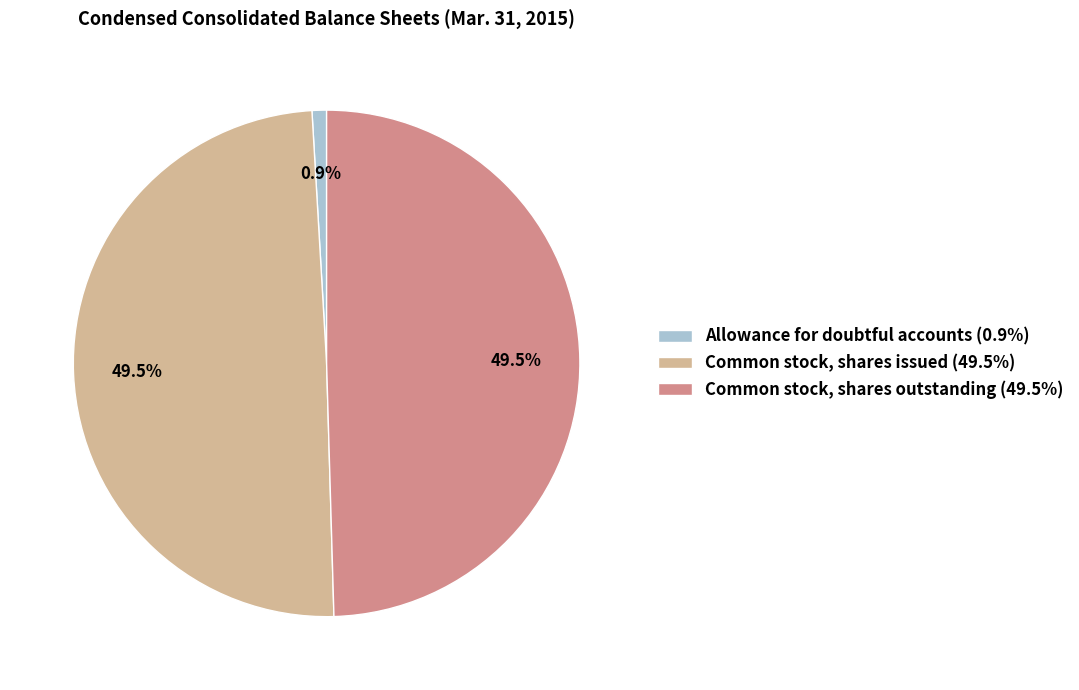

Does any single category account for the majority?

No